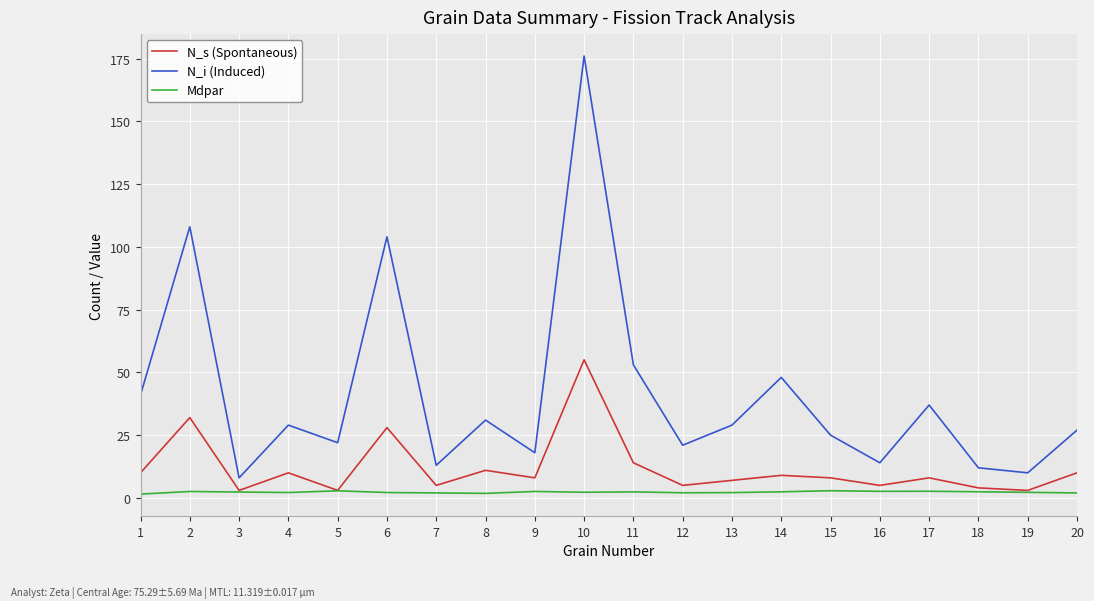

Rank the series by their maximum value, from lowest to highest.

Mdpar, N_s (Spontaneous), N_i (Induced)